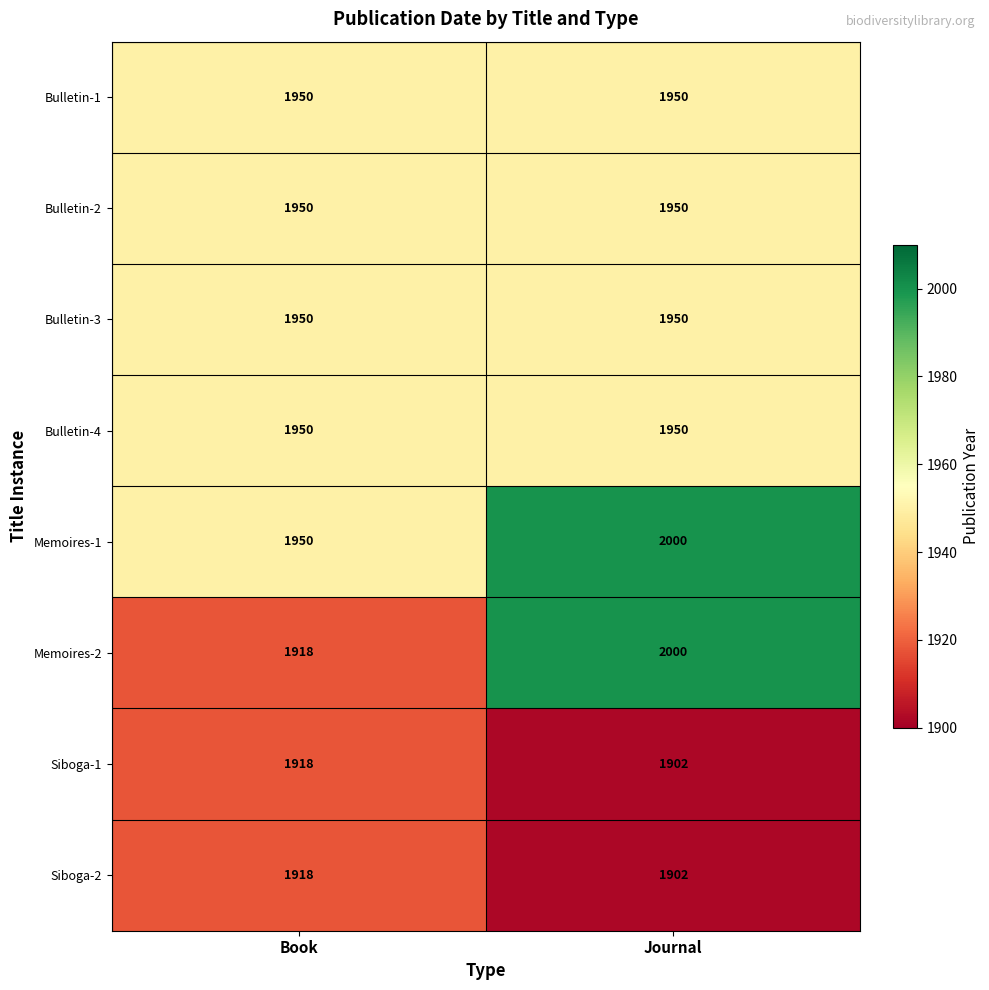

Reading left to right, what are all the values shown in this chart?

Bulletin-1: Book=1950	Journal=1950
Bulletin-2: Book=1950	Journal=1950
Bulletin-3: Book=1950	Journal=1950
Bulletin-4: Book=1950	Journal=1950
Memoires-1: Book=1950	Journal=2000
Memoires-2: Book=1918	Journal=2000
Siboga-1: Book=1918	Journal=1902
Siboga-2: Book=1918	Journal=1902